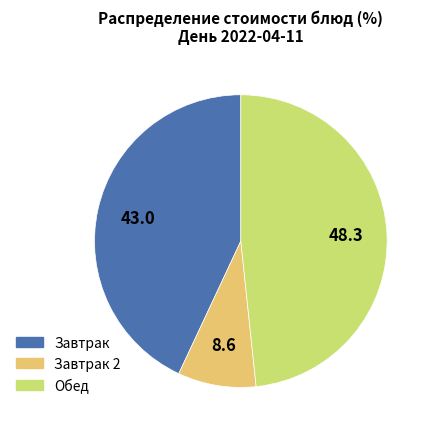

How many segments does this pie chart have?

3